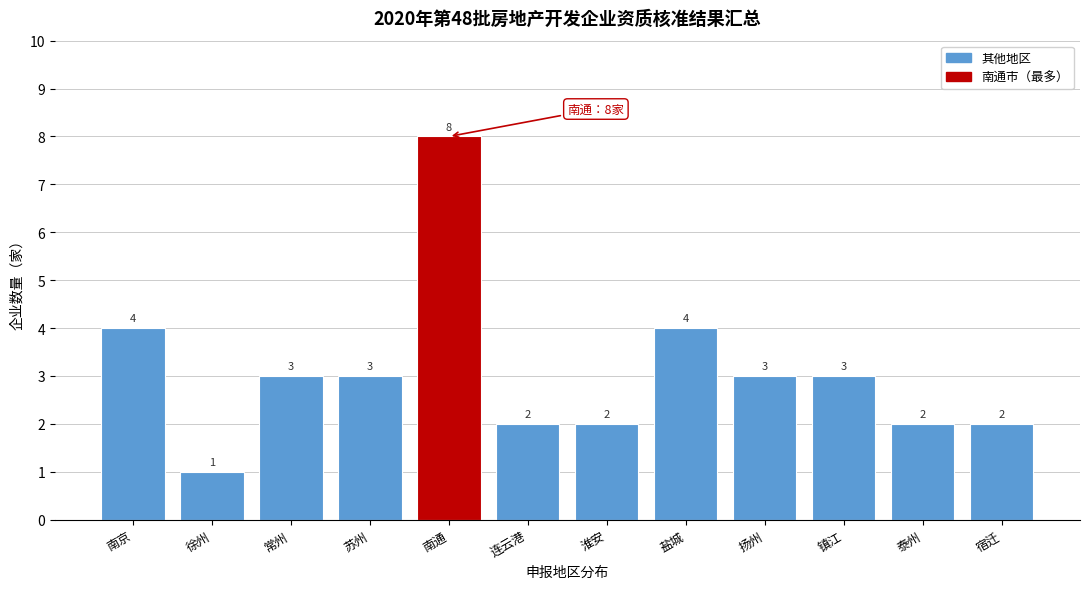

Reading right to left, transcribe all the data shown in this chart.

2	2	3	3	4	2	2	8	3	3	1	4